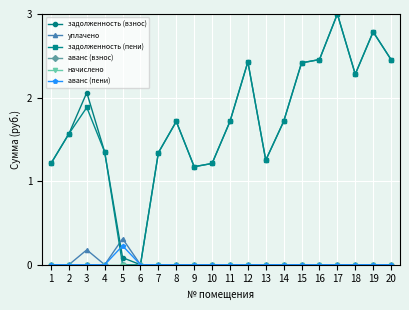

Is this an area chart (filled region under the line)?

No